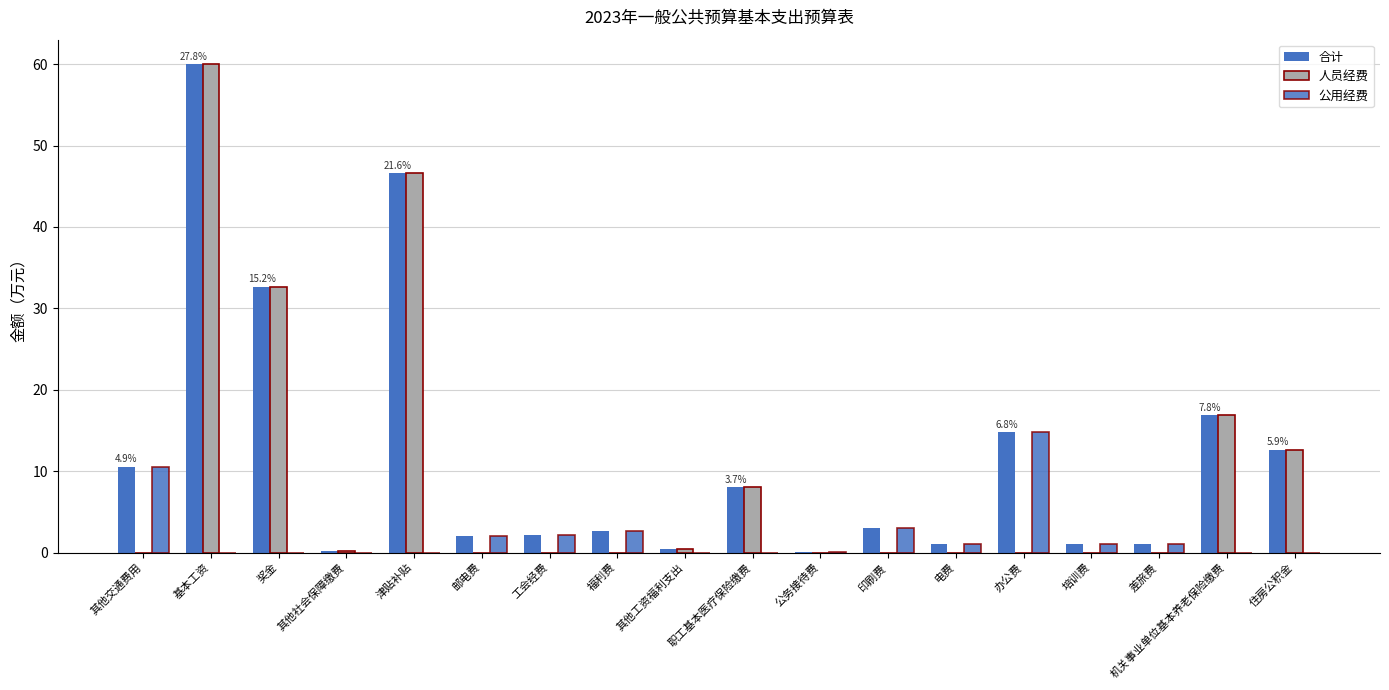

What is the total value across all series at 其他交通费用?

21.1